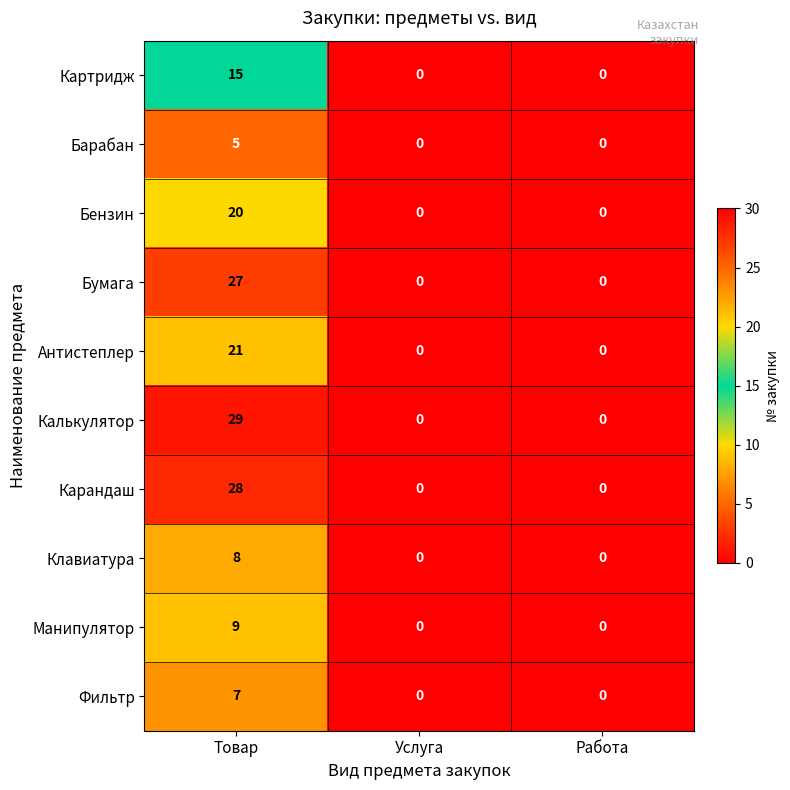

Reading left to right, transcribe all the data shown in this chart.

Картридж: Товар=15	Услуга=0	Работа=0
Барабан: Товар=5	Услуга=0	Работа=0
Бензин: Товар=20	Услуга=0	Работа=0
Бумага: Товар=27	Услуга=0	Работа=0
Антистеплер: Товар=21	Услуга=0	Работа=0
Калькулятор: Товар=29	Услуга=0	Работа=0
Карандаш: Товар=28	Услуга=0	Работа=0
Клавиатура: Товар=8	Услуга=0	Работа=0
Манипулятор: Товар=9	Услуга=0	Работа=0
Фильтр: Товар=7	Услуга=0	Работа=0